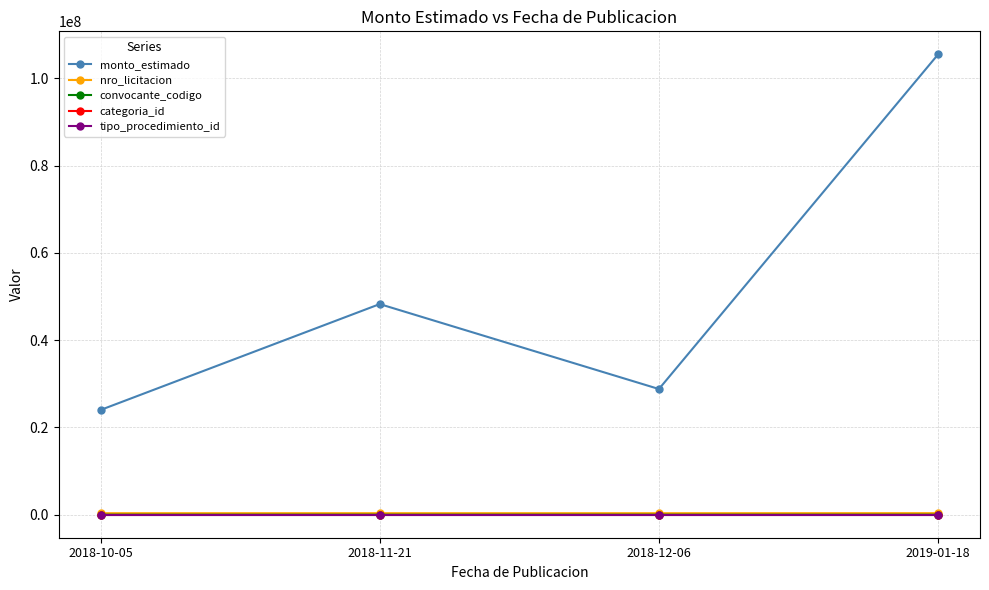

Which series changed the most between 2018-10-05 and 2019-01-18?

monto_estimado